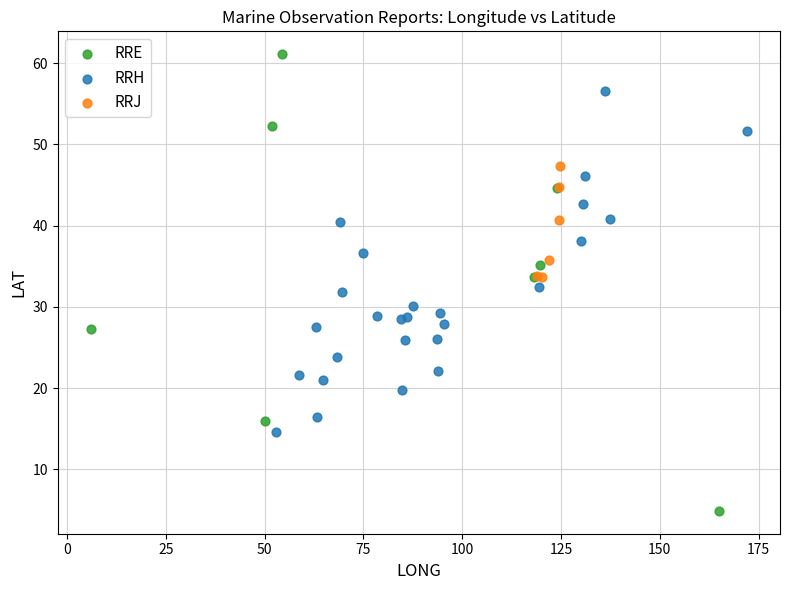

Which series has the largest Y range (max minus min)?

RRE